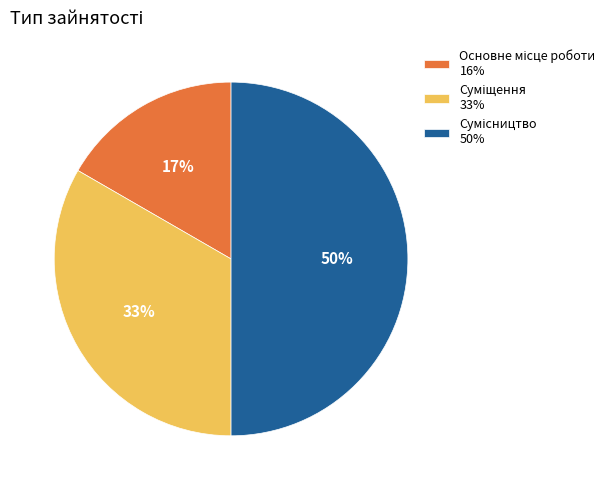

To the nearest percent, what is the difference between the largest and smallest slice percentages?

33%